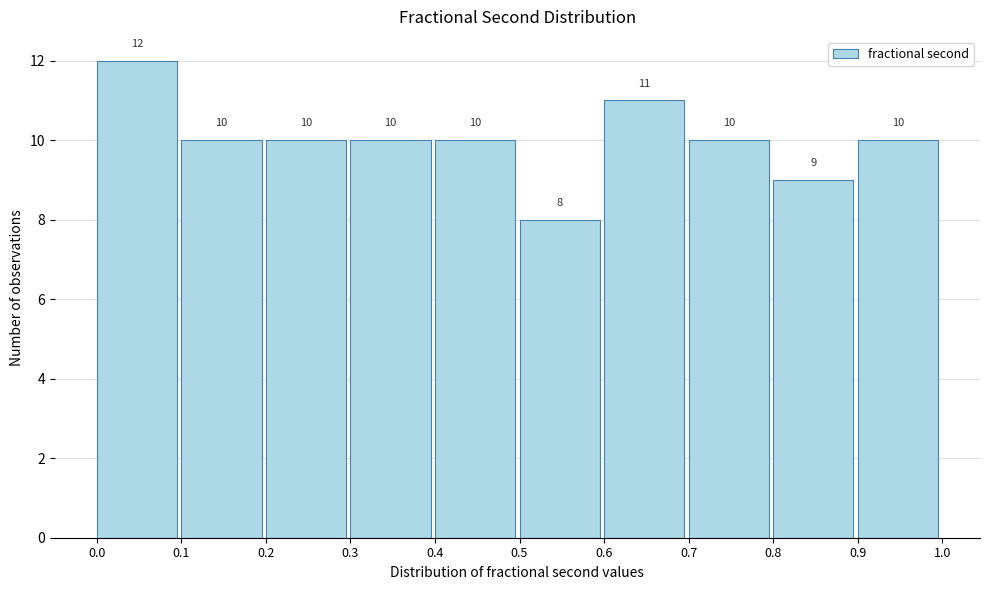

Reading left to right, list every bar in this chart as the range it spans on the x-axis followed by its height.

0.0 to 0.1: 12
0.1 to 0.2: 10
0.2 to 0.3: 10
0.3 to 0.4: 10
0.4 to 0.5: 10
0.5 to 0.6: 8
0.6 to 0.7: 11
0.7 to 0.8: 10
0.8 to 0.9: 9
0.9 to 1.0: 10